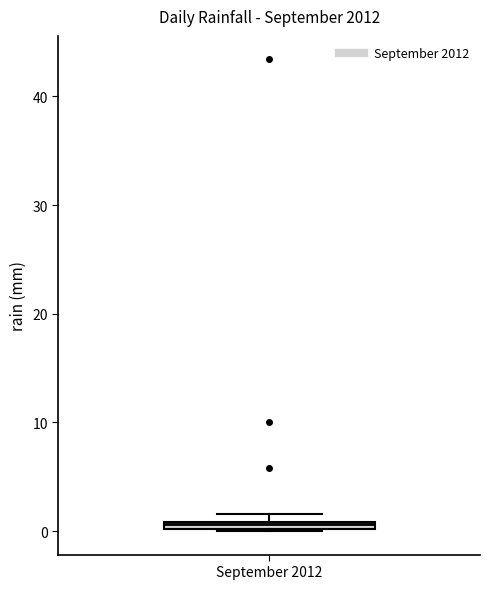

Where is the lower edge of the box for September 2012 on the y-axis? The values are not printed on the chart, so give them approximately, as read against the axis.

0